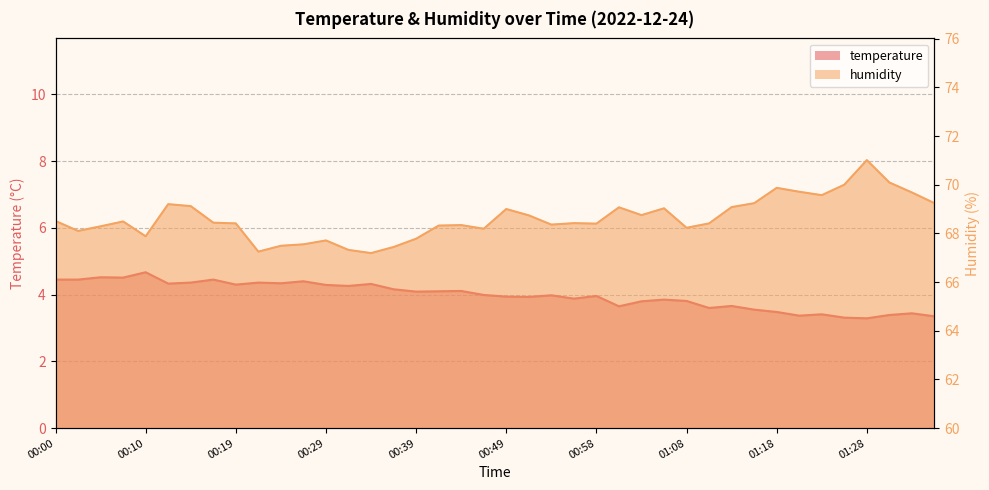

True or false: temperature and humidity intersect in this chart.

False